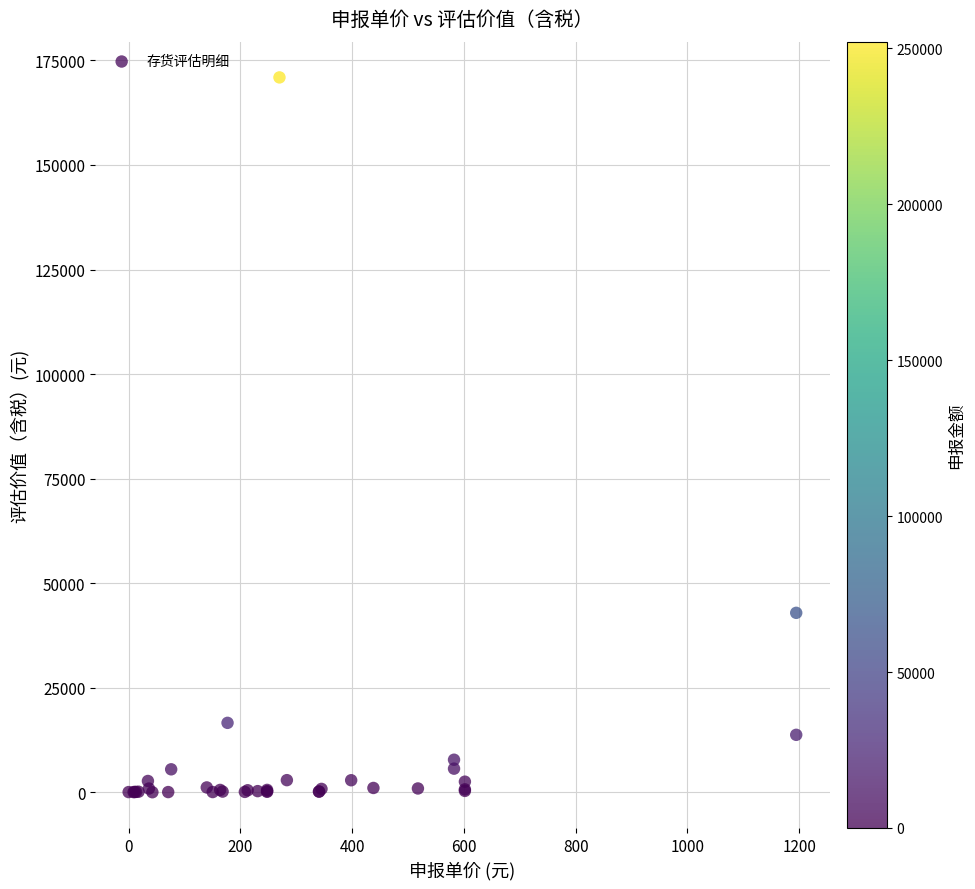

What Y value in the scatter plot is closest to 85486?

42930.0